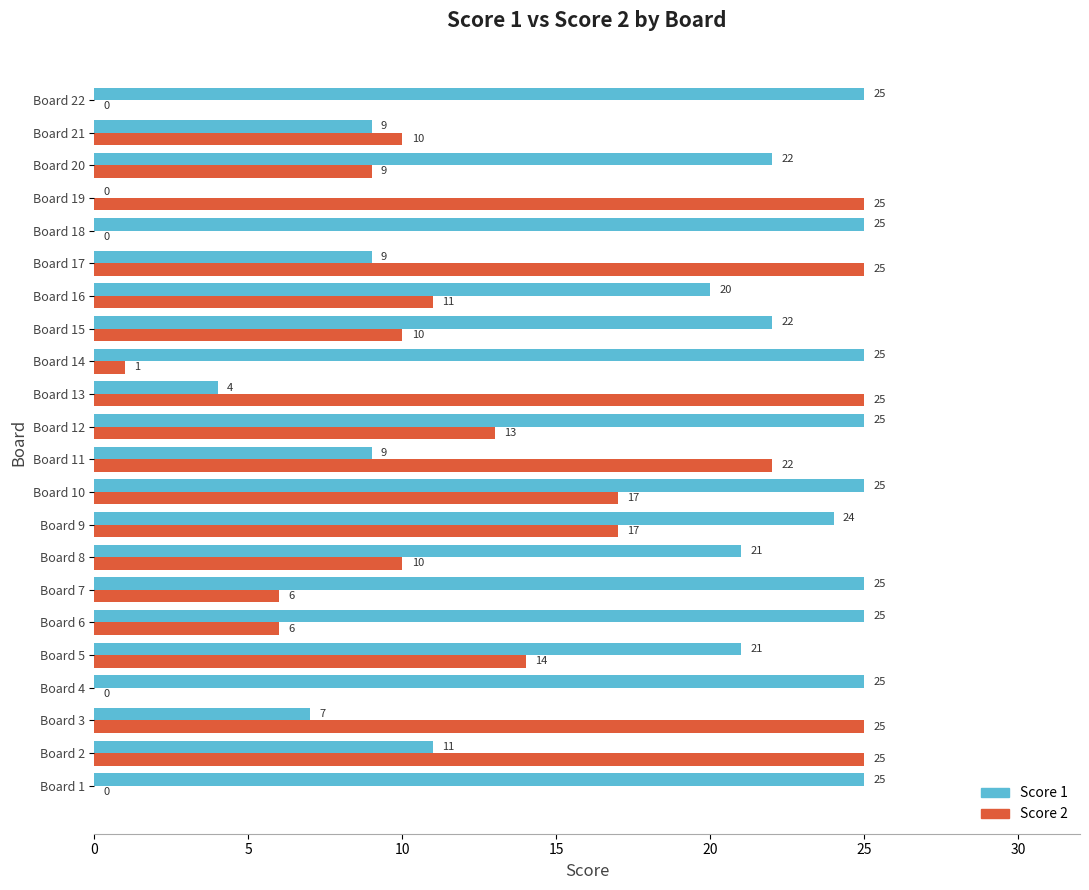

Count the number of categories in the chart.

22